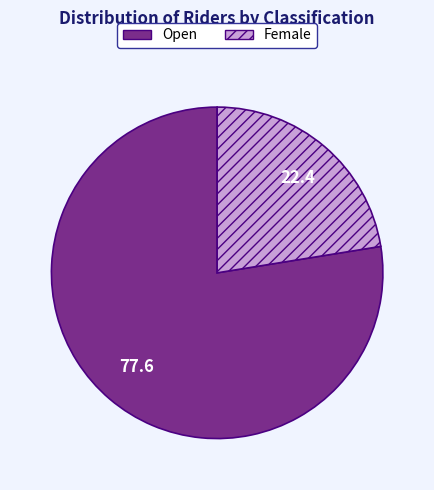

Is there any slice that represents more than half of the pie?

Yes